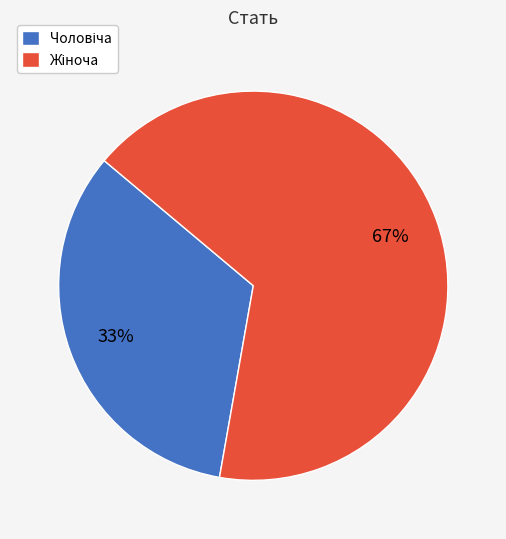

To the nearest percent, what is the average slice percentage?

50%